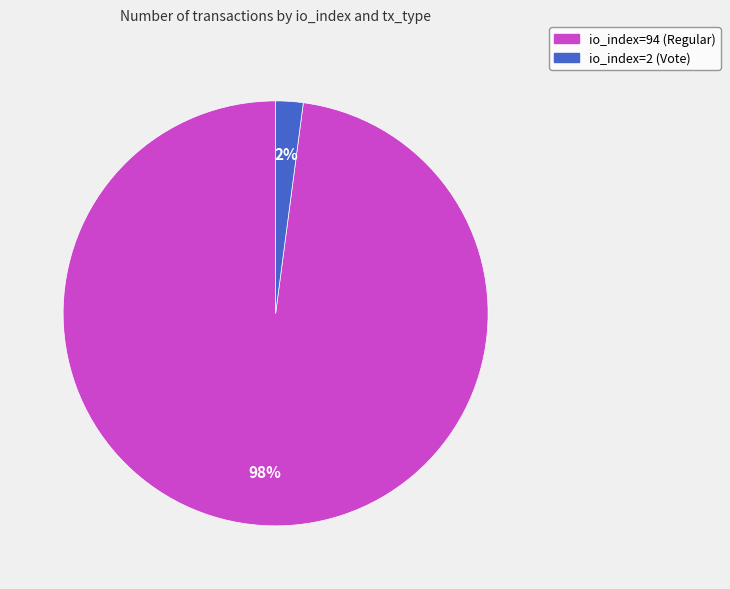

What is the largest slice in the pie chart?

io_index=94 (Regular)